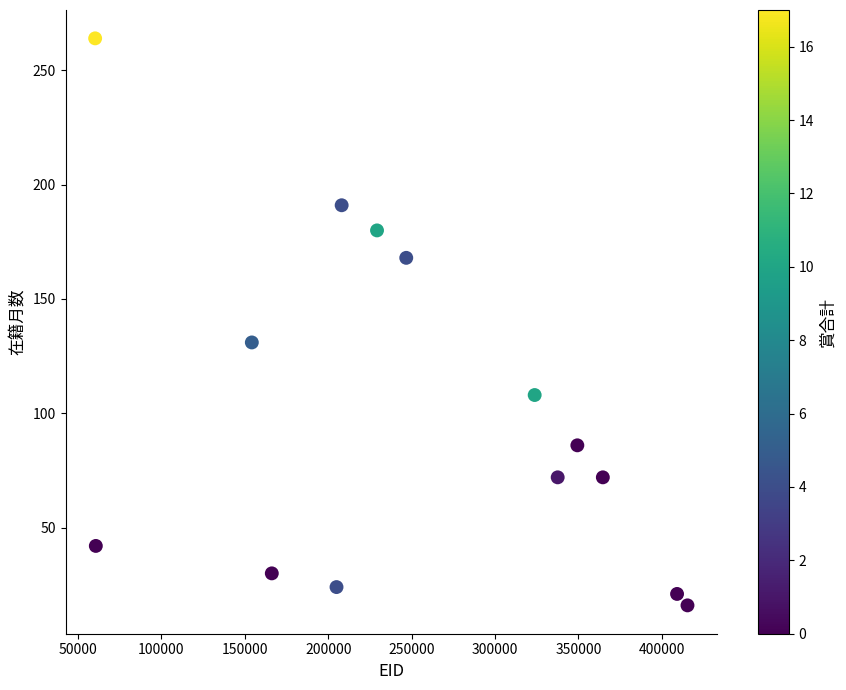

What Y value in the scatter plot is closest to 140?

131